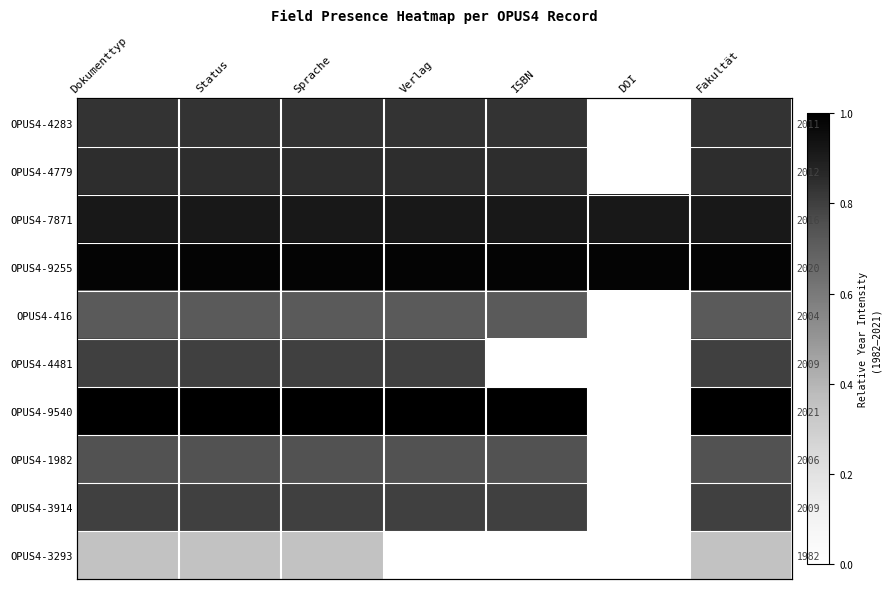

Is it true that OPUS4-4779 equals 1.3 at Status?

False